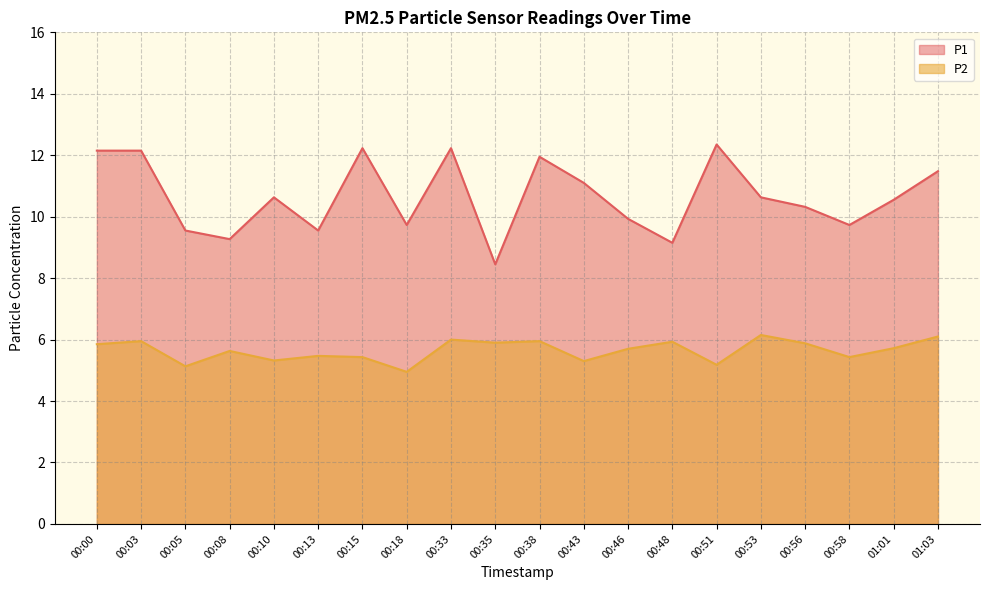

What is the difference between the maximum and minimum values in the P2 series?

1.2